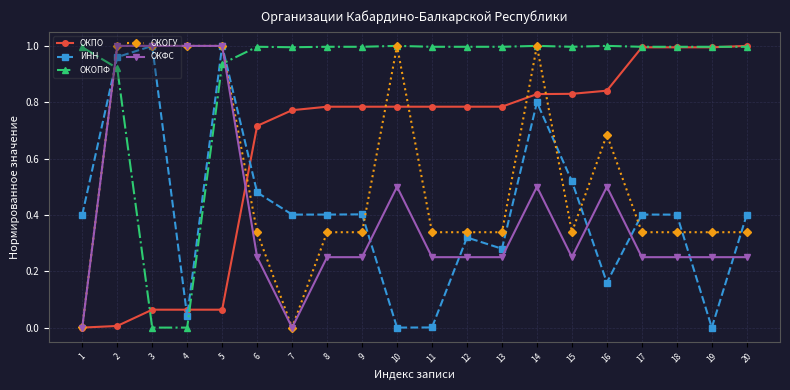

Which series has the largest total across all categories?

ОКОПФ